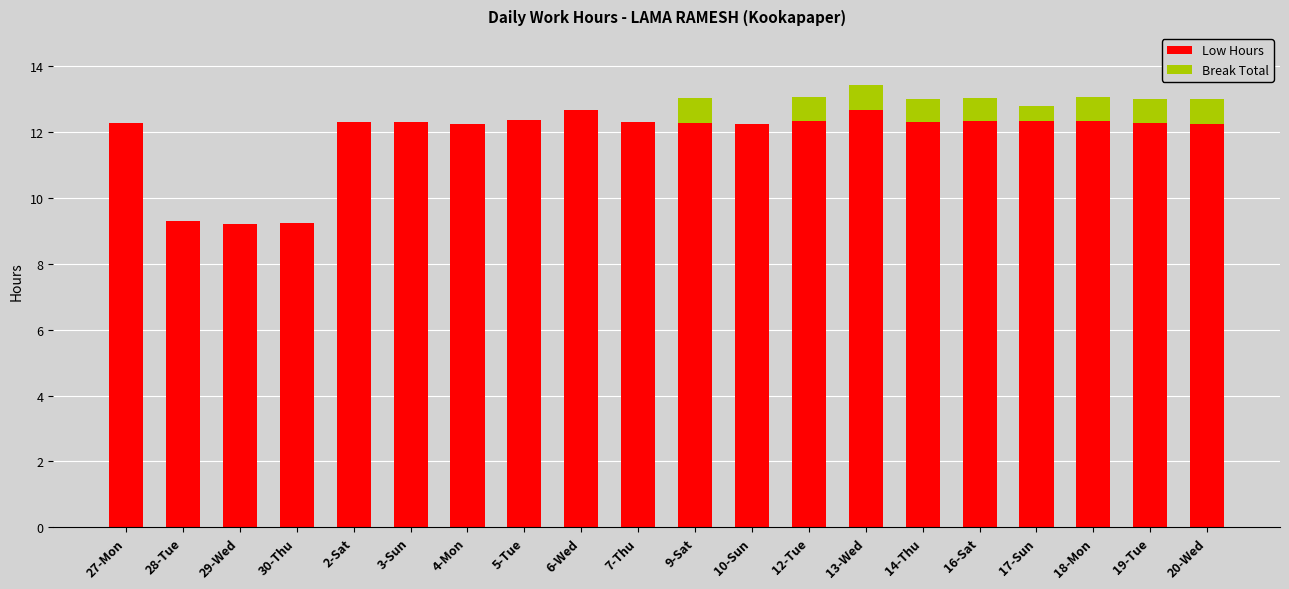

What is the total value across all series at 2-Sat?

12.3